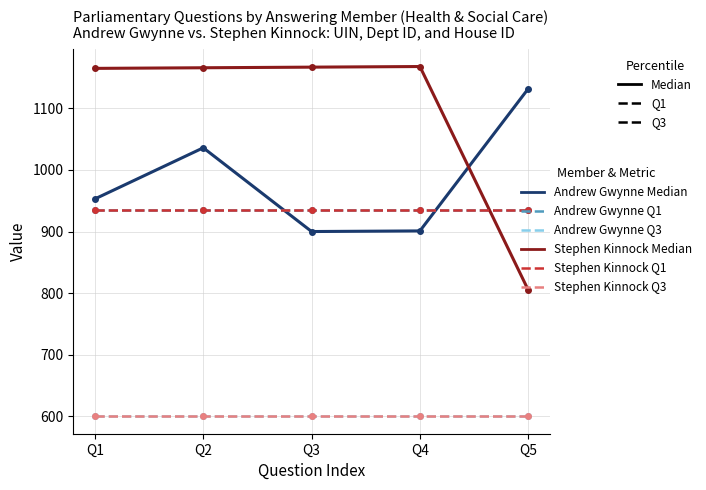

The value of Stephen Kinnock Median at Q2 is 1530. True or false?

False